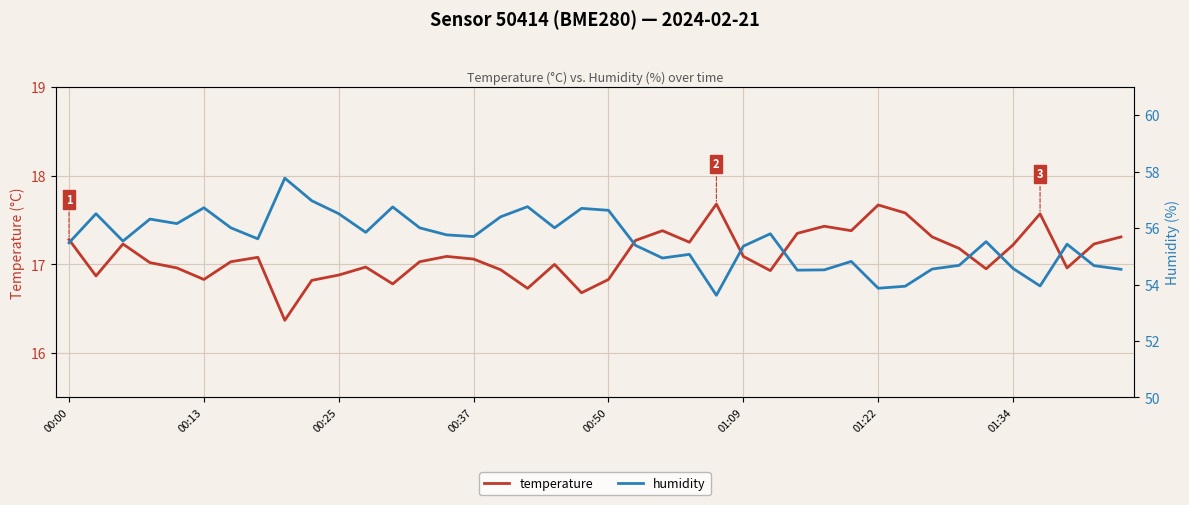

What position from the left is 21?

22